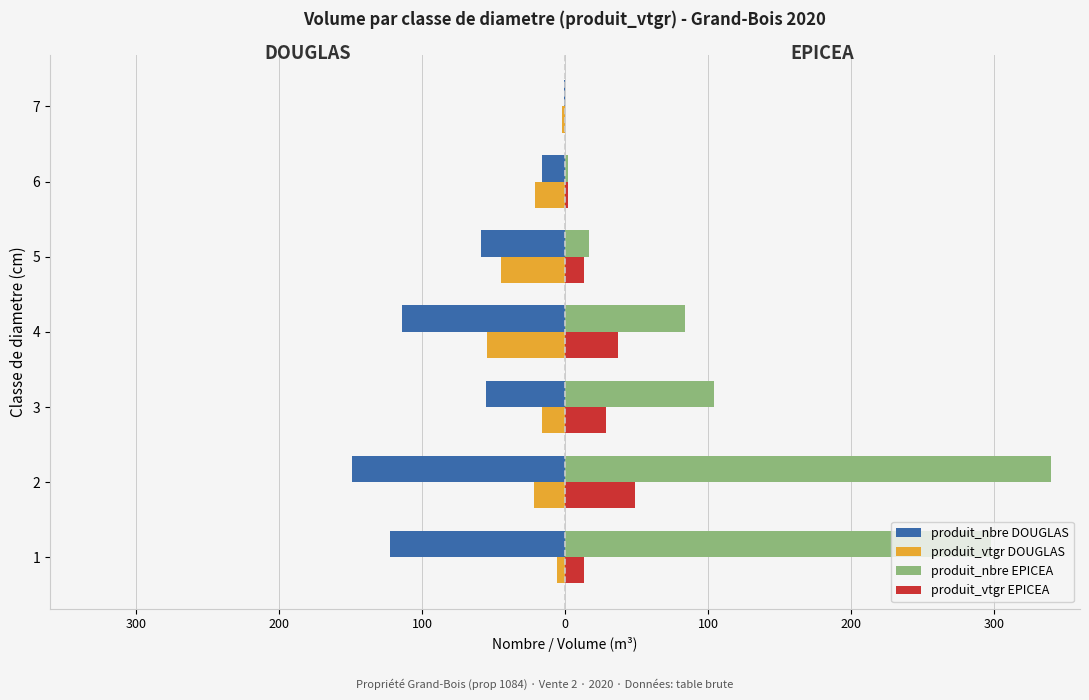

What are all the series names shown in the legend?

produit_nbre DOUGLAS, produit_vtgr DOUGLAS, produit_nbre EPICEA, produit_vtgr EPICEA